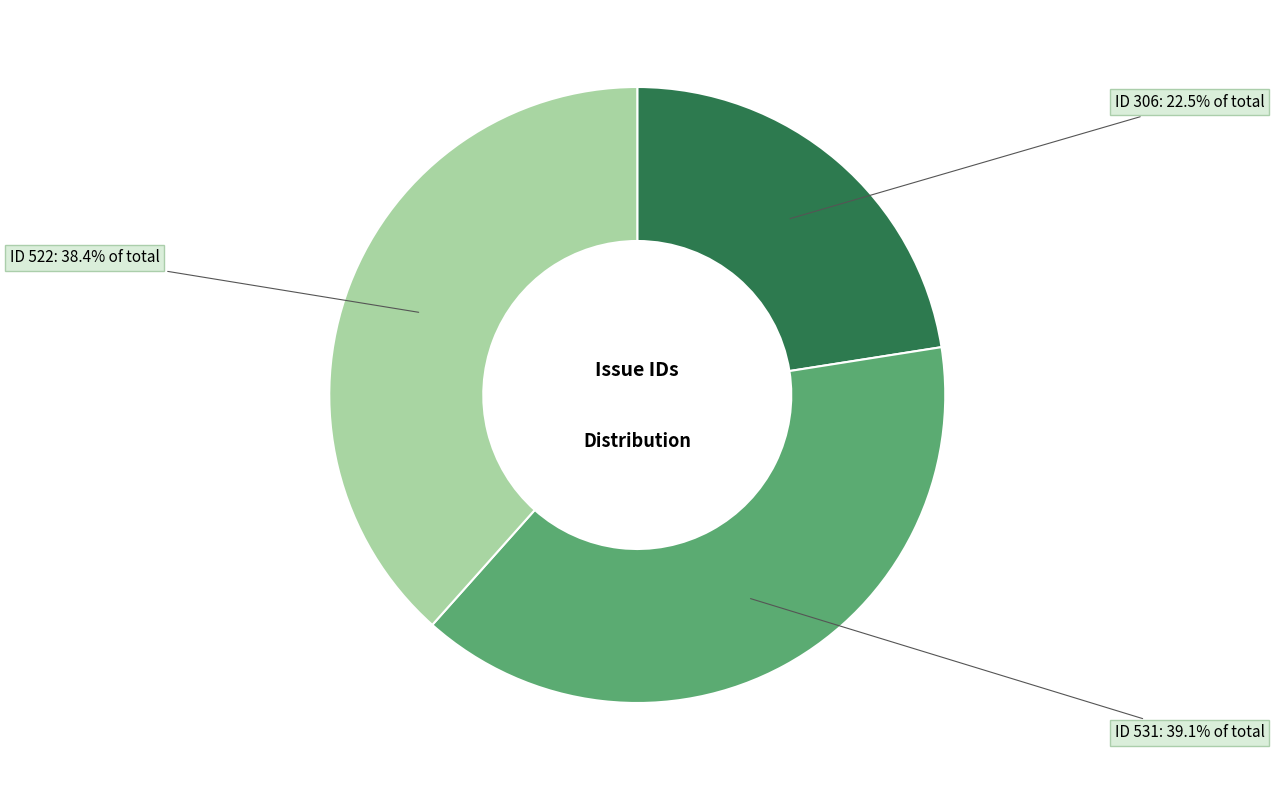

Is there a majority slice in this chart?

No